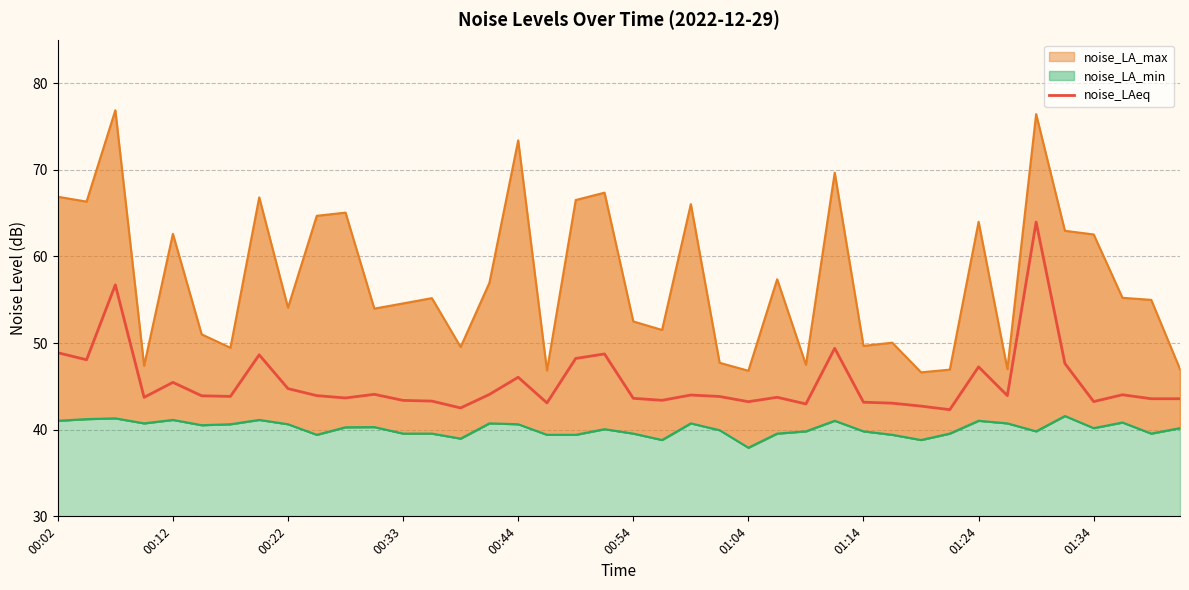

True or false: noise_LAeq and noise_LA_max cross at least once.

False